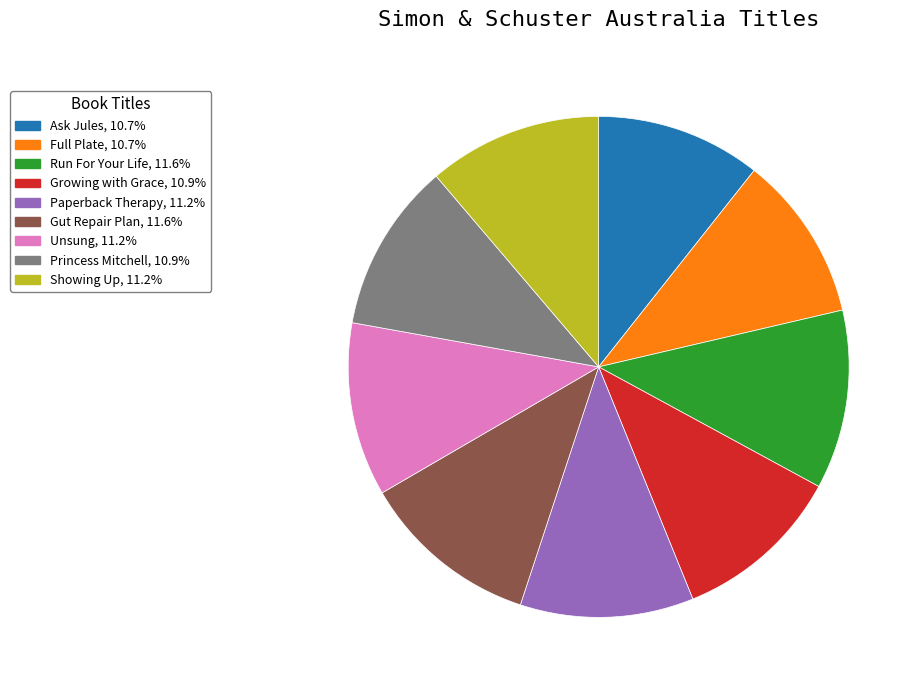

Approximately how many times larger is the value at Gut Repair Plan, 11.6% compared to Ask Jules, 10.7%?

1.1